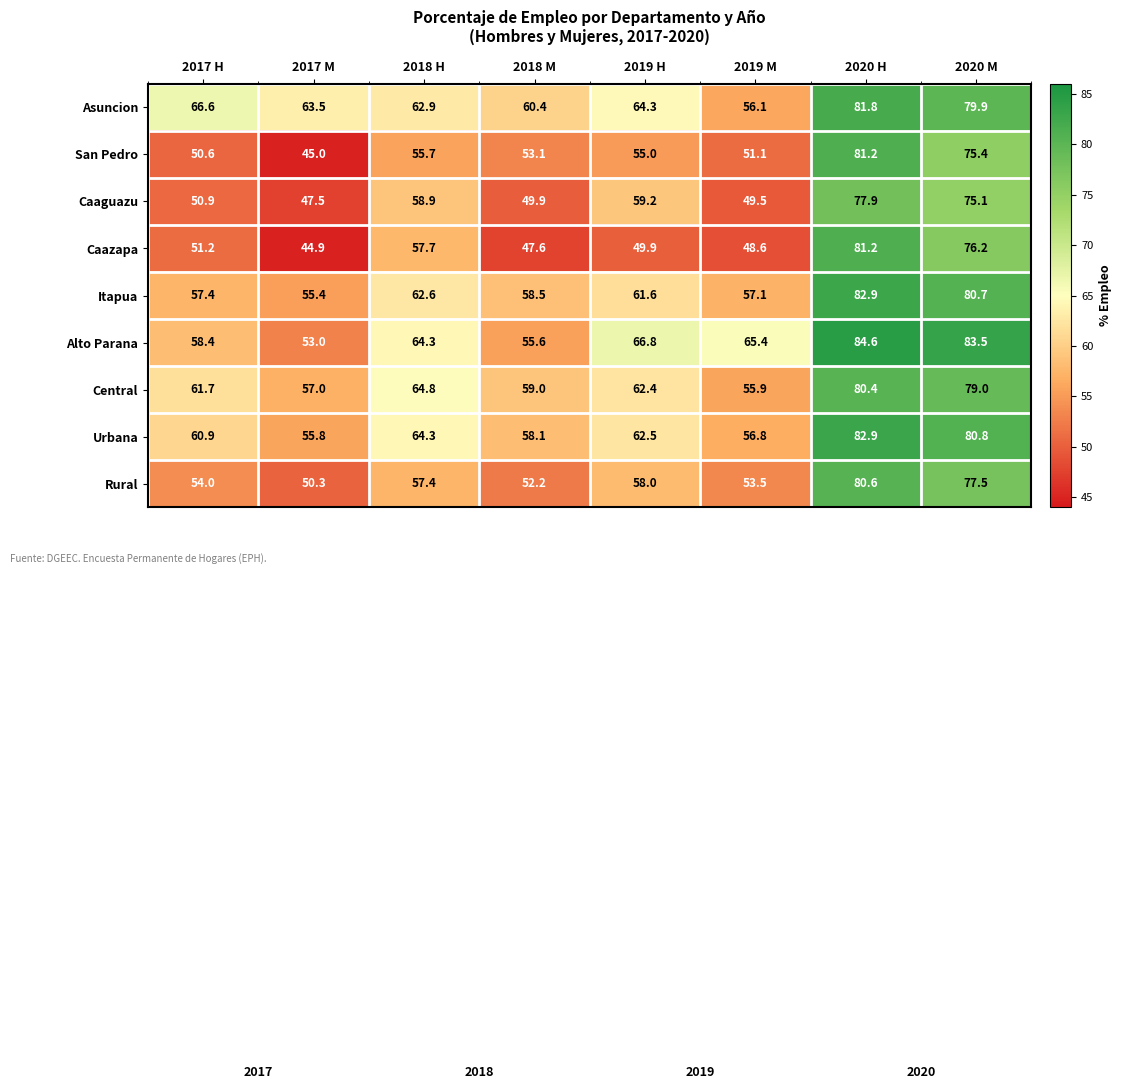

At which category is the sum across all series the highest?

2020 H